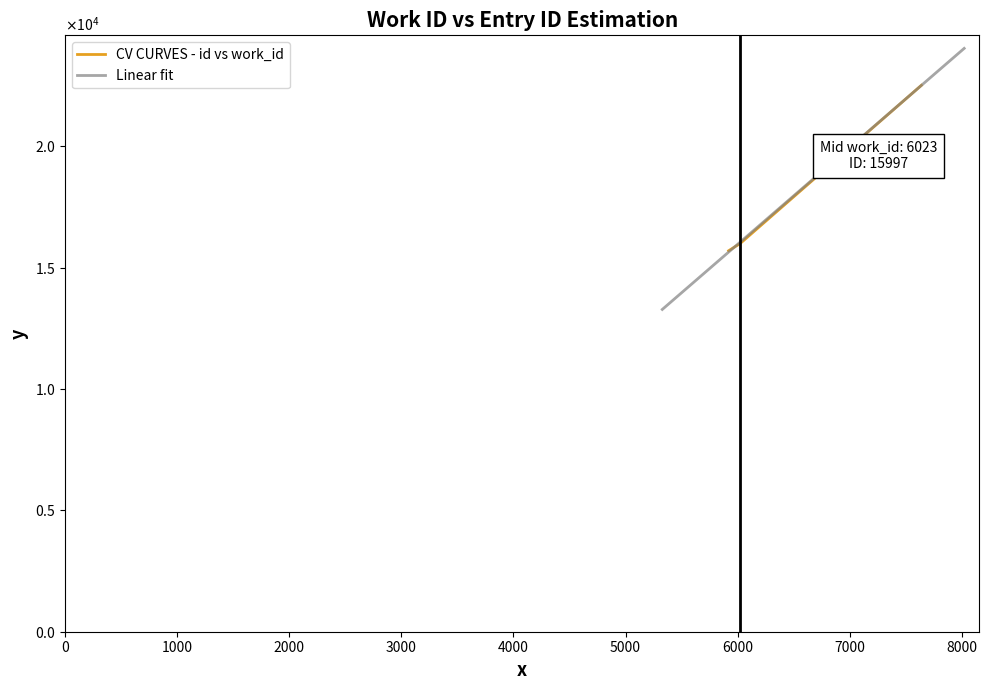

What is the sum of the values at 7639 and 6023?

38510